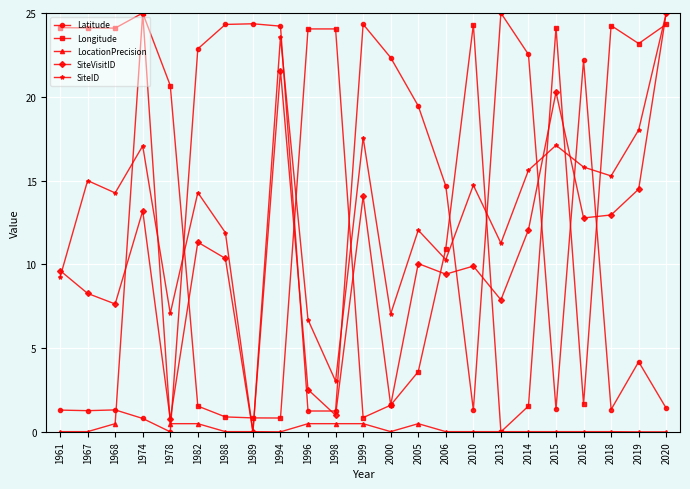

Which series ends up on top after the final intersection of LocationPrecision and SiteID?

SiteID